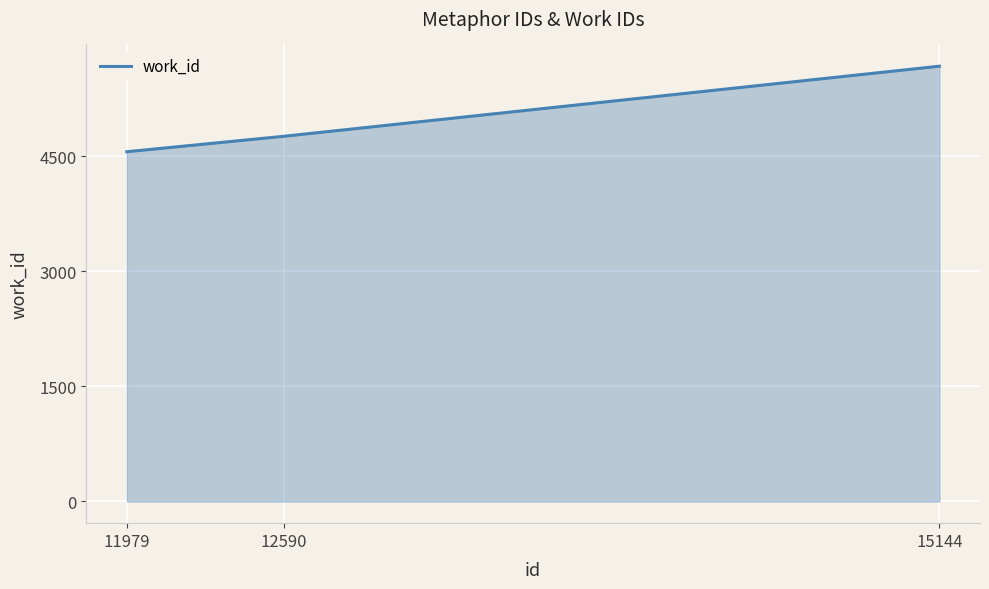

What is the average value?

4998